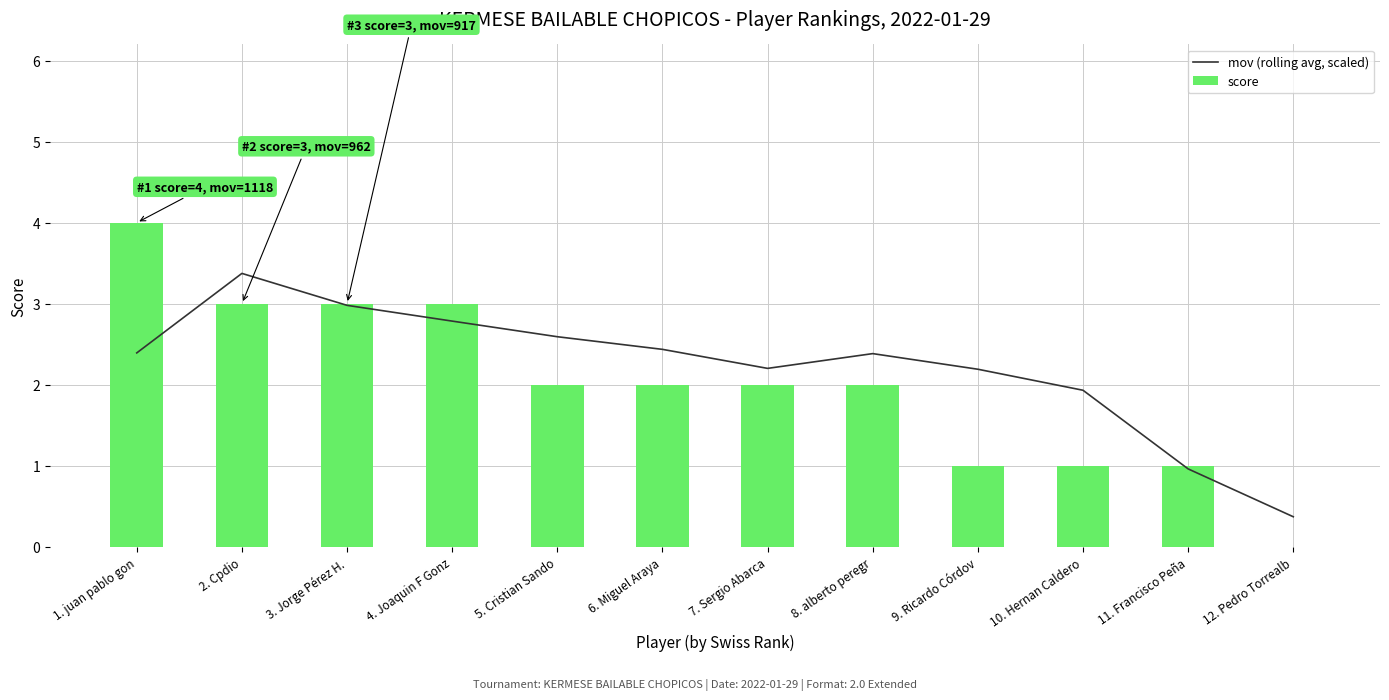

How many data points in mov (rolling avg, scaled) are less than 2?

3